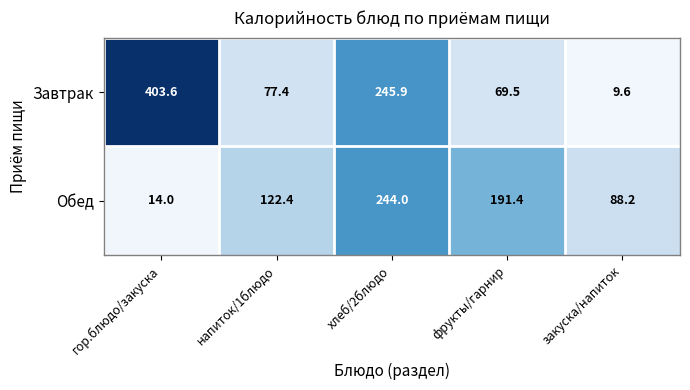

The Обед series shows 191.4 at фрукты/гарнир. True or false?

True